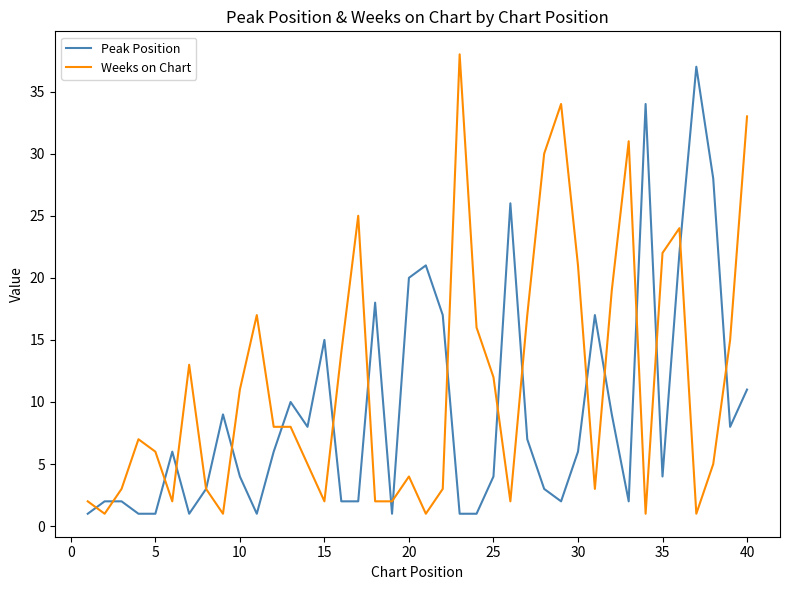

What is the highest value of the Peak Position series?

37